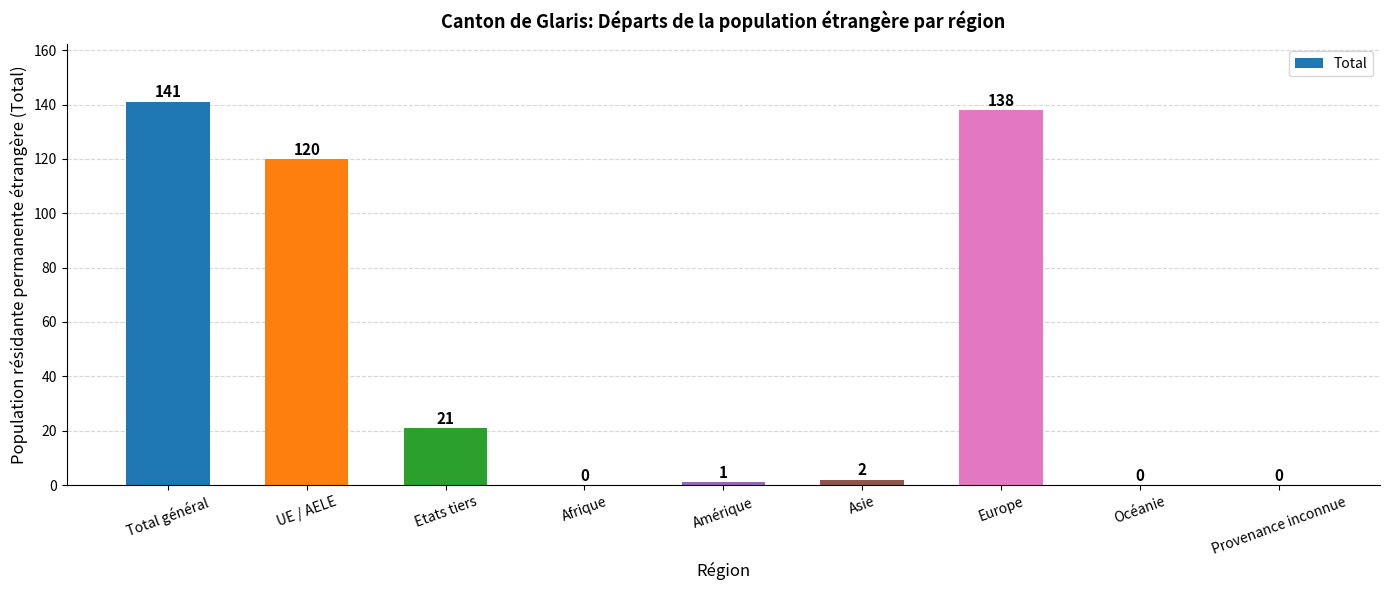

Where is the data nearest to the value 70?

Etats tiers